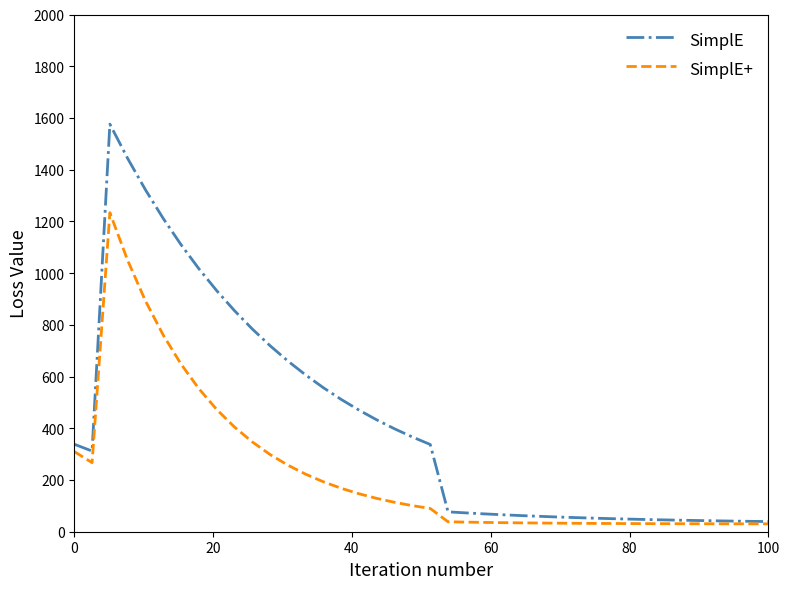

What is the maximum value for SimplE+?

1233.8